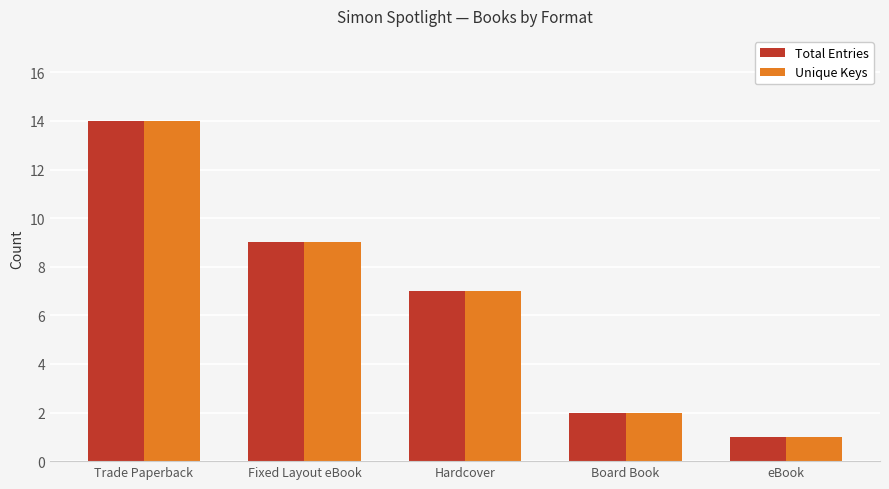

What is the total value across all series at Hardcover?

14